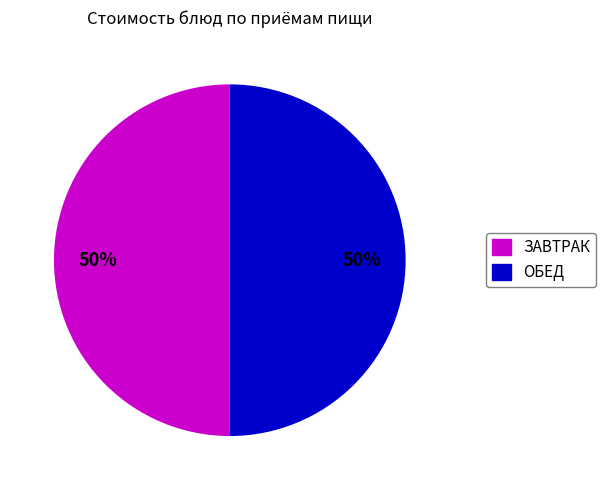

To the nearest percent, what is the average slice percentage?

50%